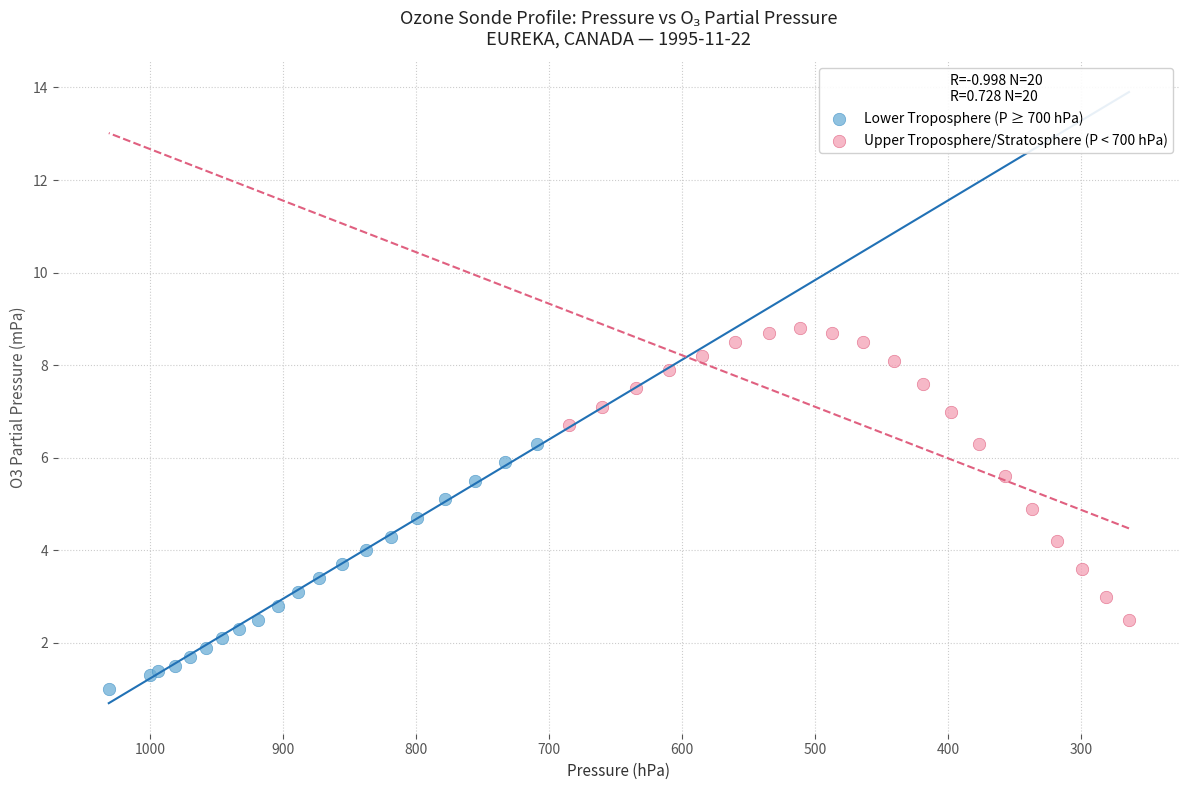

Which series contains the highest Y value?

Upper Troposphere/Stratosphere (P < 700 hPa)